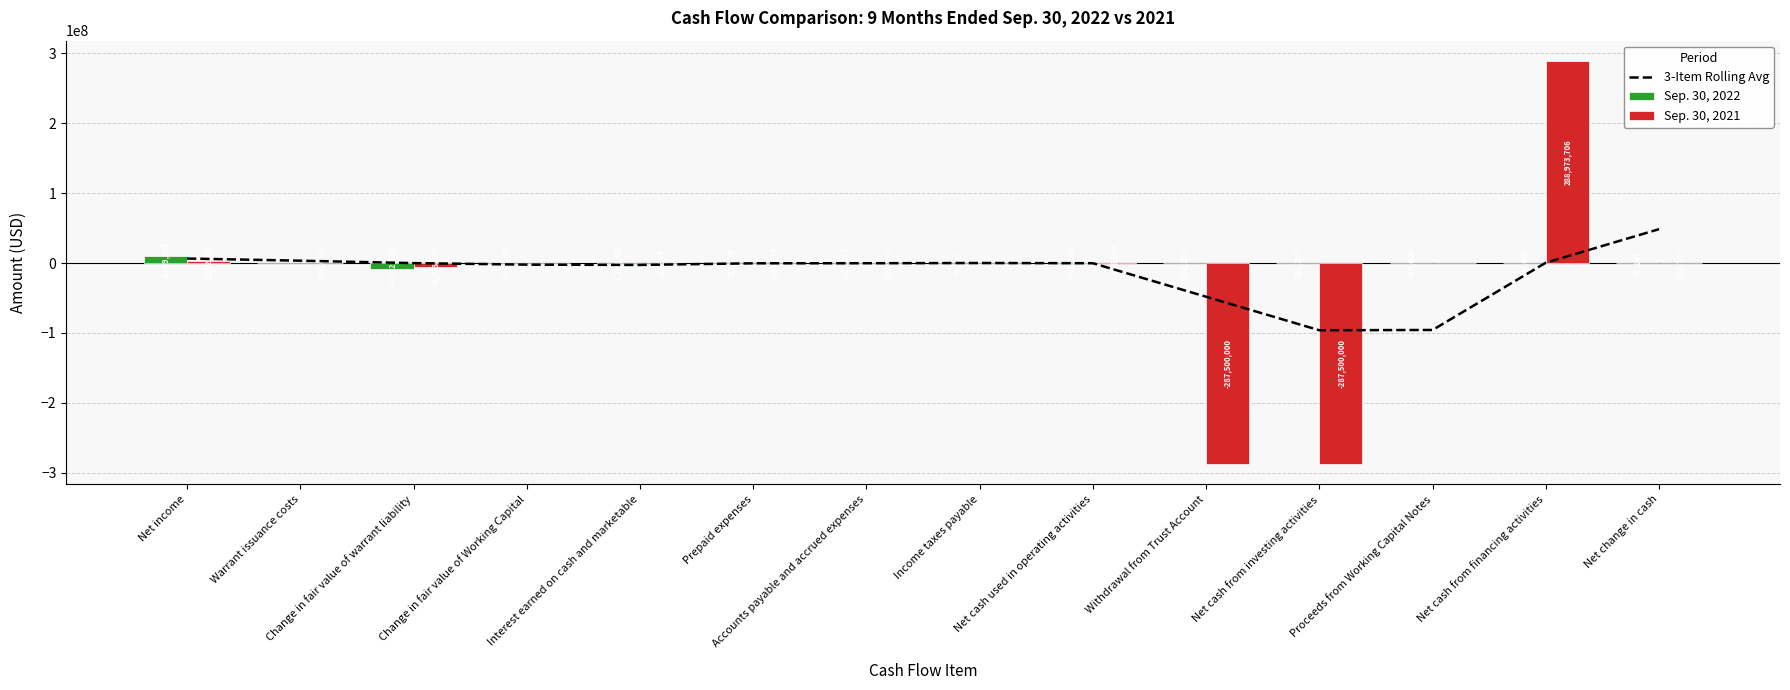

What is the average value of the 3-Item Rolling Avg series?

-13383867.1